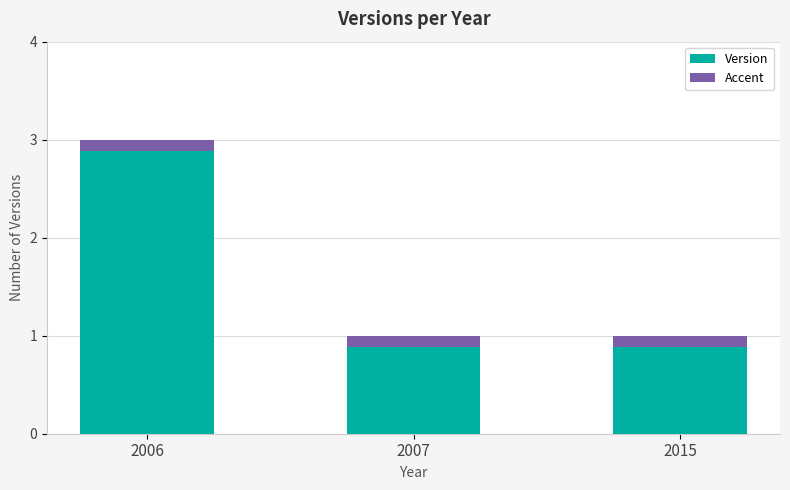

List the labels in order of value, smallest first.

2007, 2015, 2006